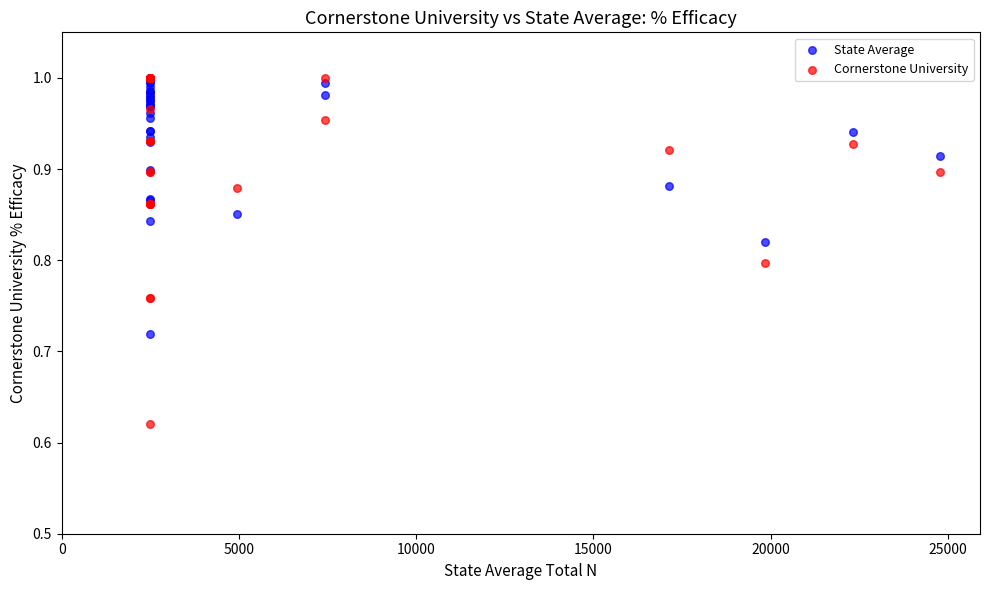

Which series contains the highest Y value?

Cornerstone University